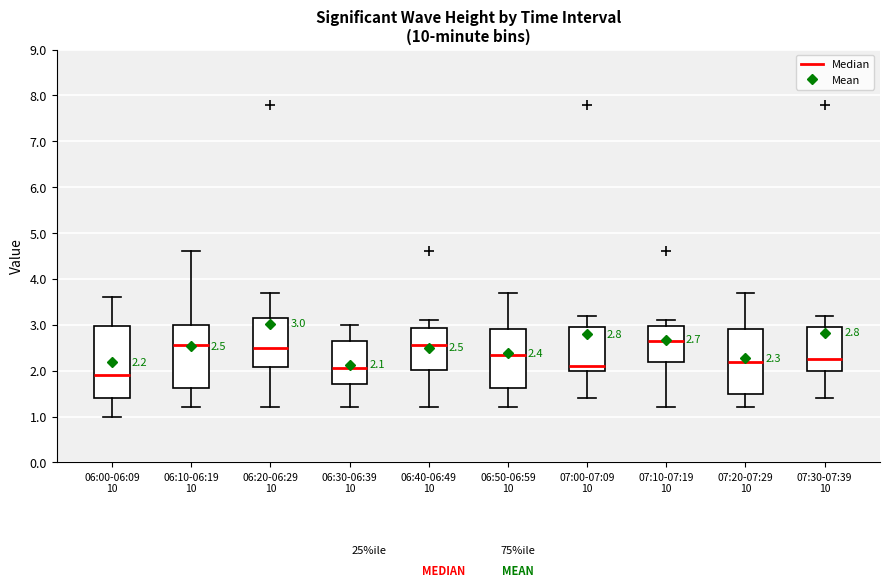

Which box is the tallest, from its lower edge to its upper edge?

06:00-06:09 10